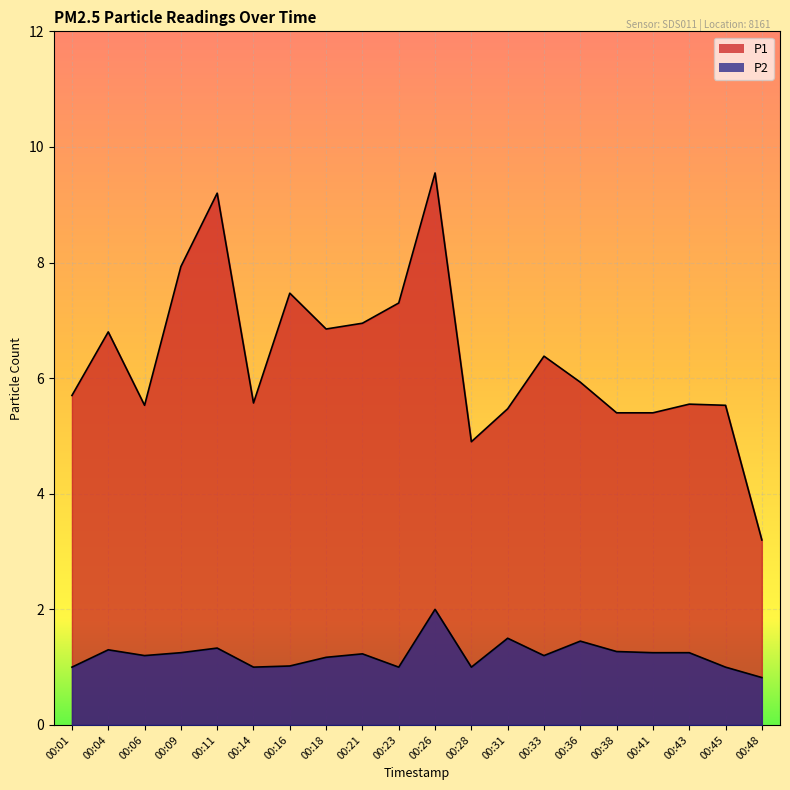

What is the difference between the P2 values at 00:06 and 00:01?

0.2